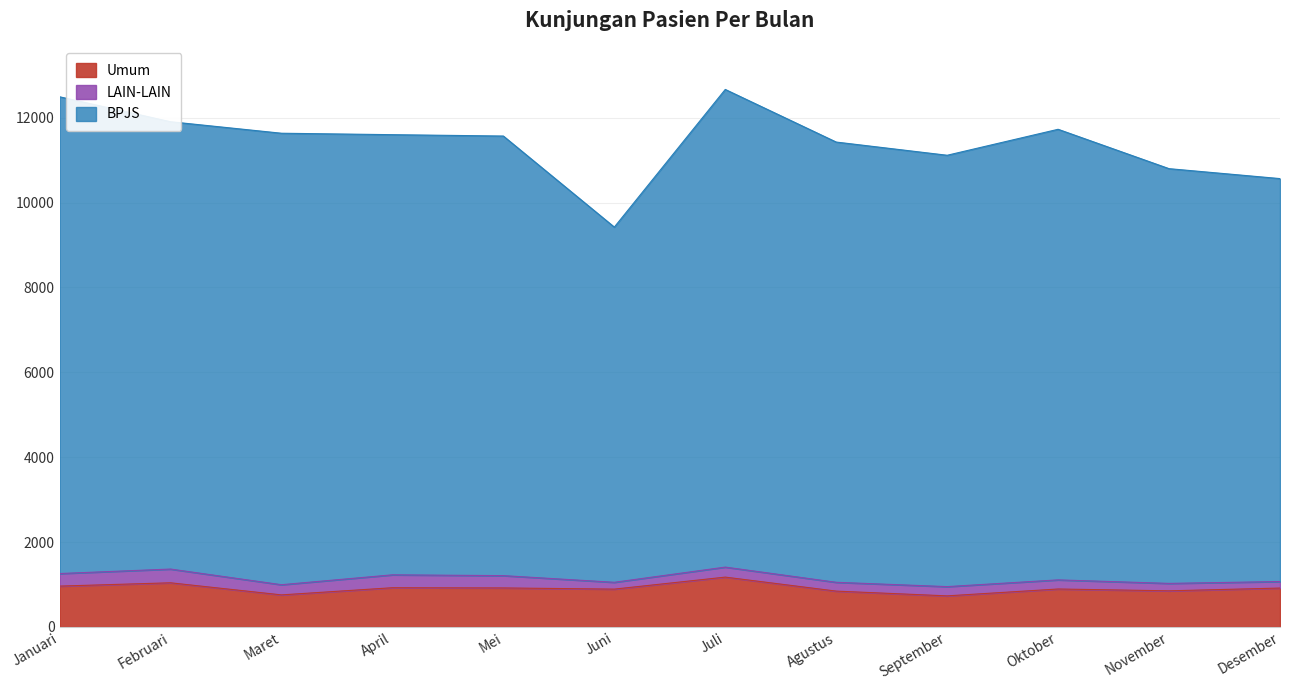

What is the average value of the BPJS series?

11409